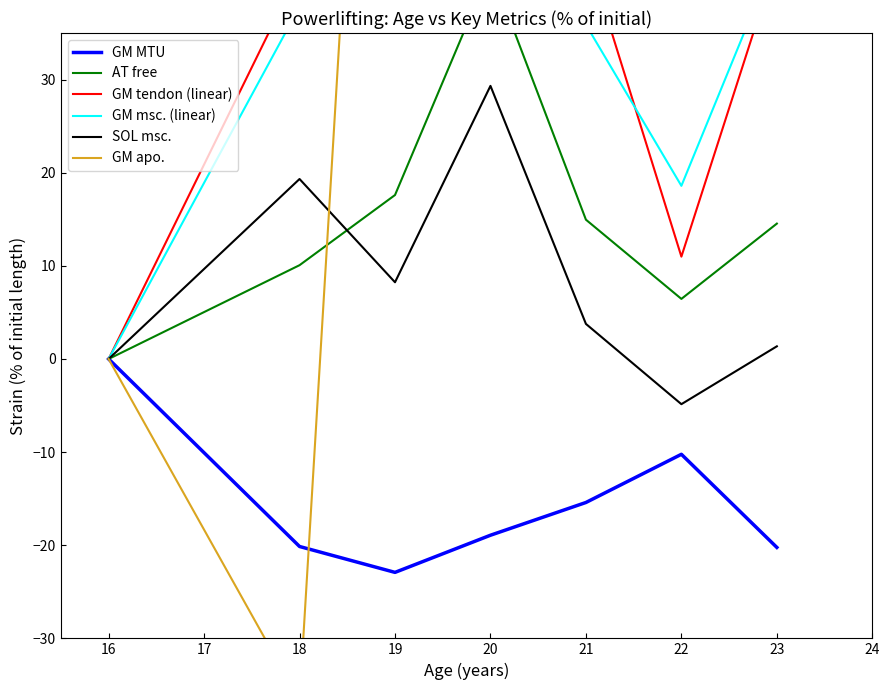

True or false: SOL msc. and GM MTU cross at least once.

False